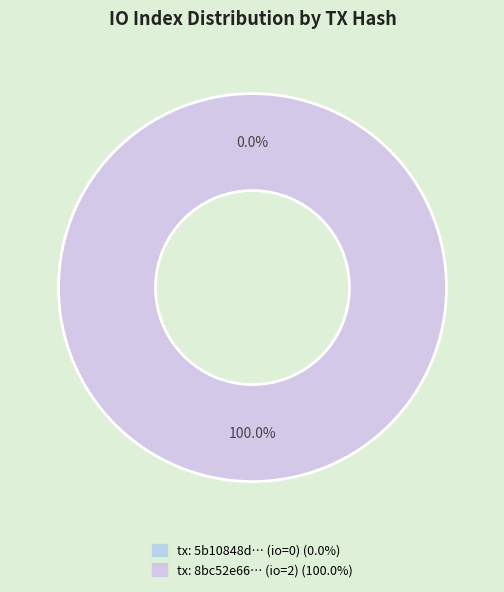

What is the change in value from tx_hash_0 (io_index=0) to tx_hash_1 (io_index=2)?

+2